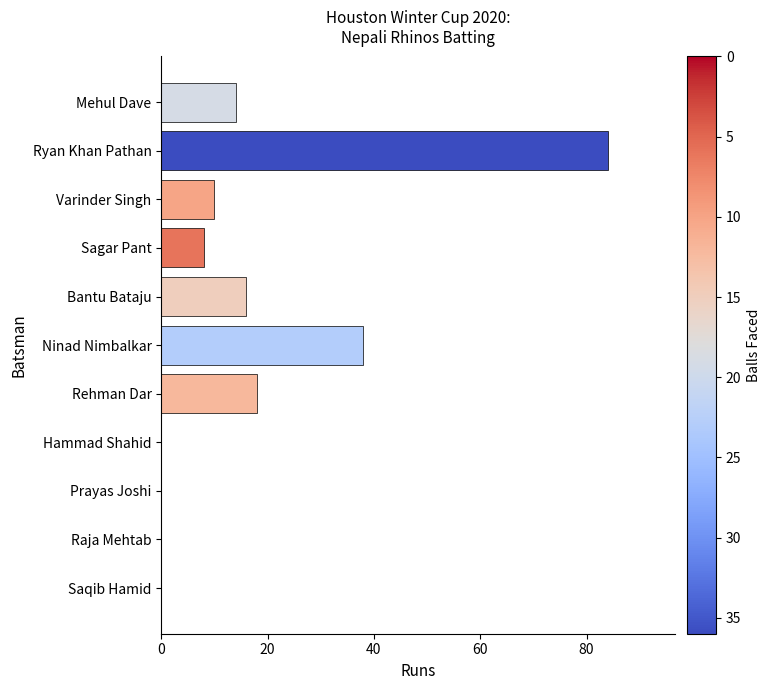

Reading top to bottom, list all the values displayed in this chart.

Mehul Dave=14	Ryan Khan Pathan=84	Varinder Singh=10	Sagar Pant=8	Bantu Bataju=16	Ninad Nimbalkar=38	Rehman Dar=18	Hammad Shahid=0	Prayas Joshi=0	Raja Mehtab=0	Saqib Hamid=0